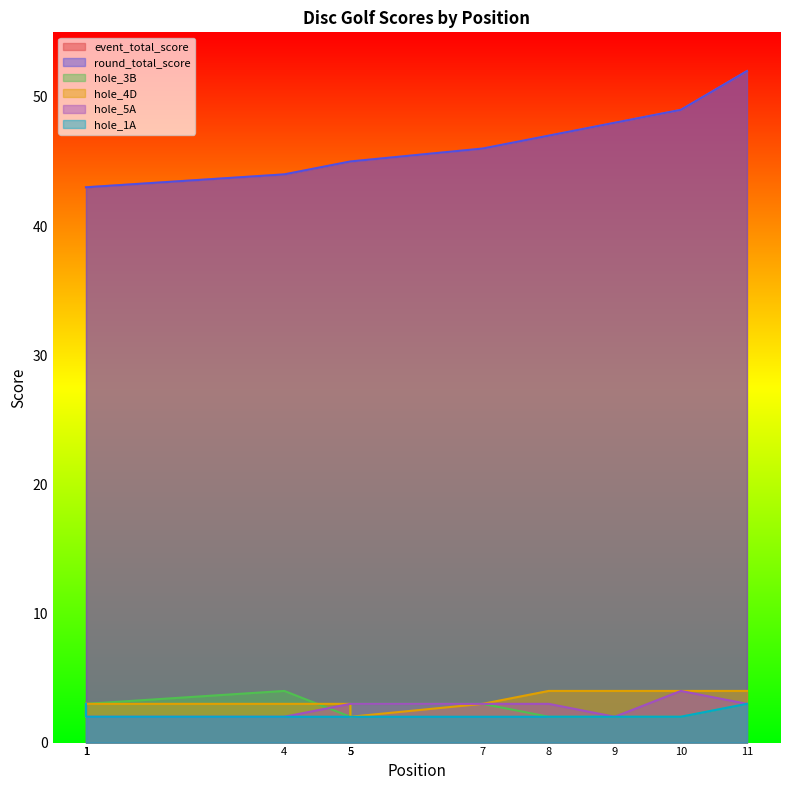

True or false: hole_4D has a value of 4 at 8.

True